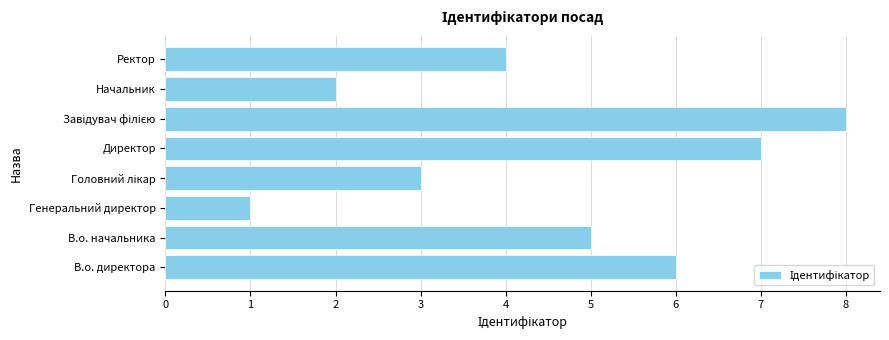

At which category does the chart reach its minimum across all series?

Генеральний директор